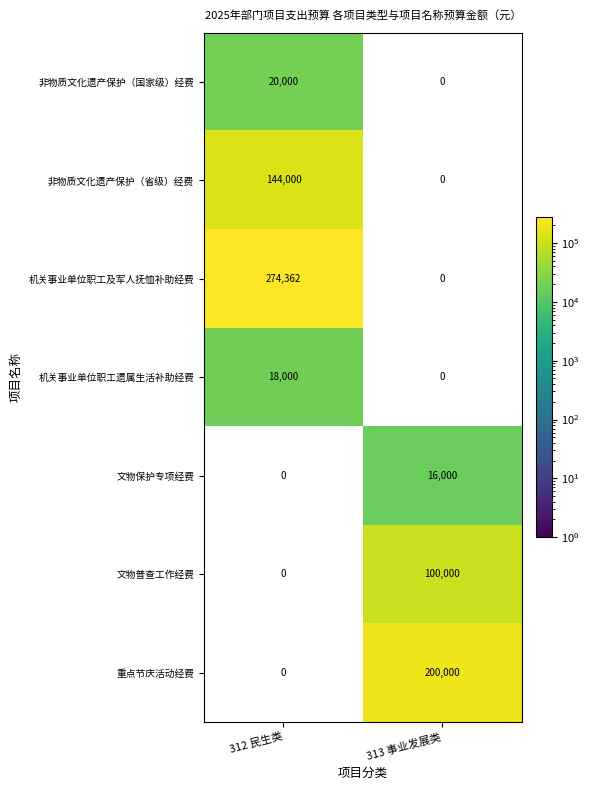

What is the total value across all series at 313 事业发展类?

316000